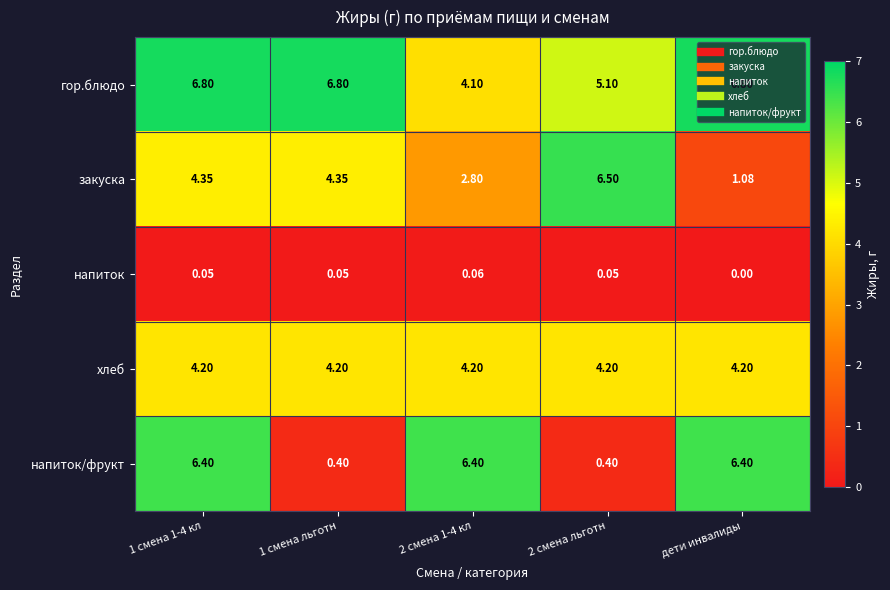

At which label does напиток reach its minimum?

дети инвалиды